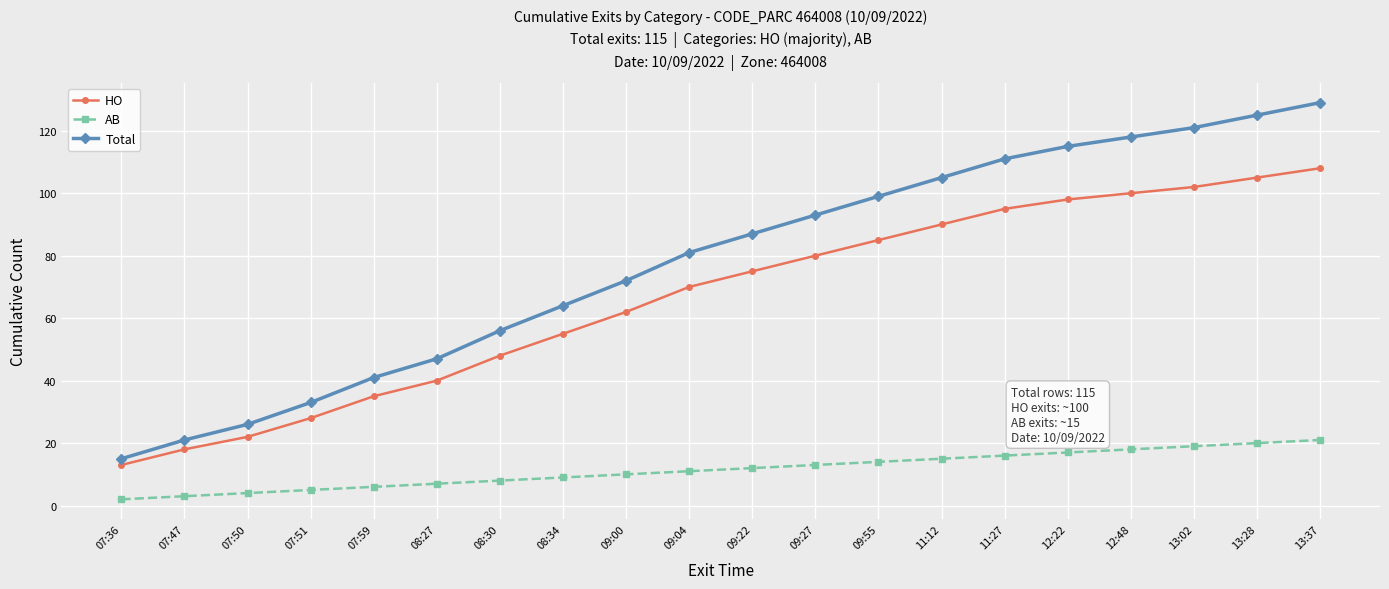

List the series in order of their peak value, highest first.

Total, HO, AB